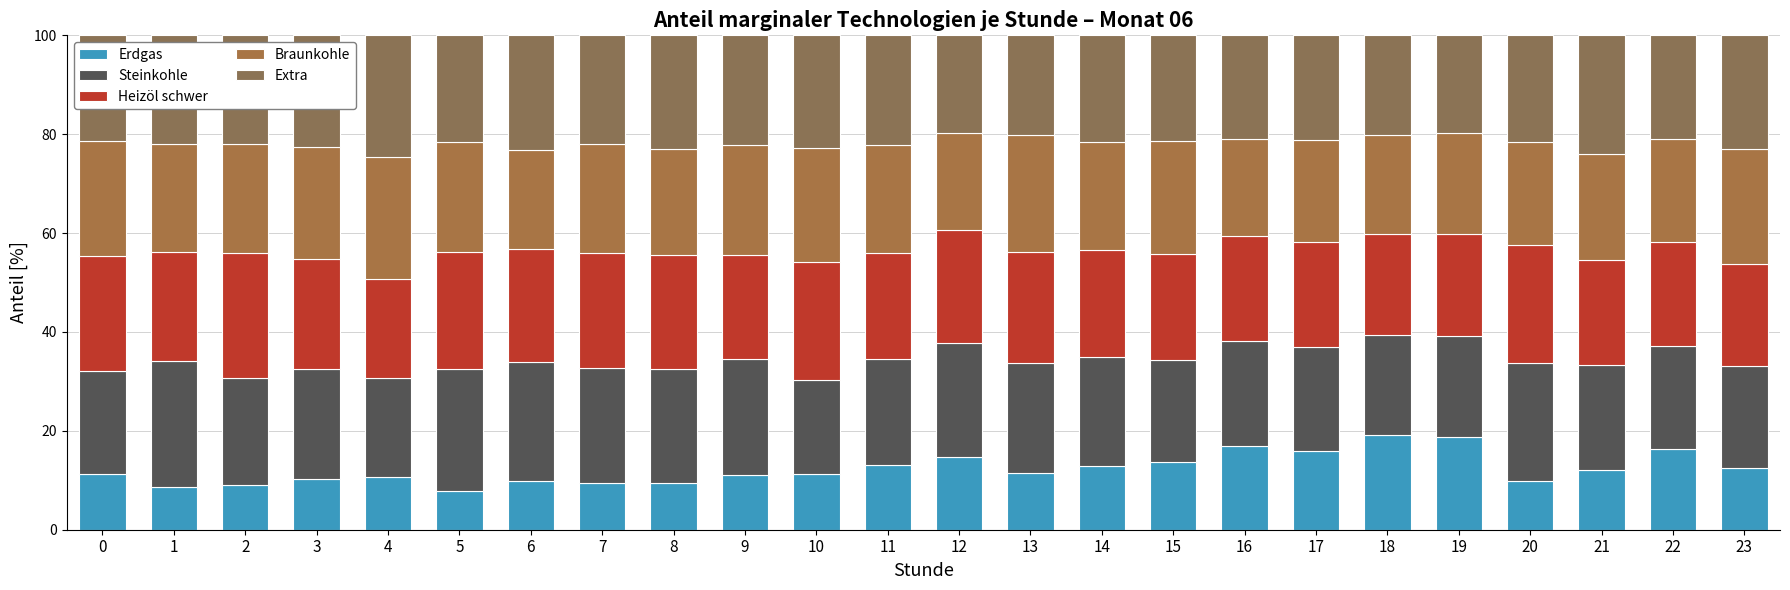

Does the chart contain any negative values?

No